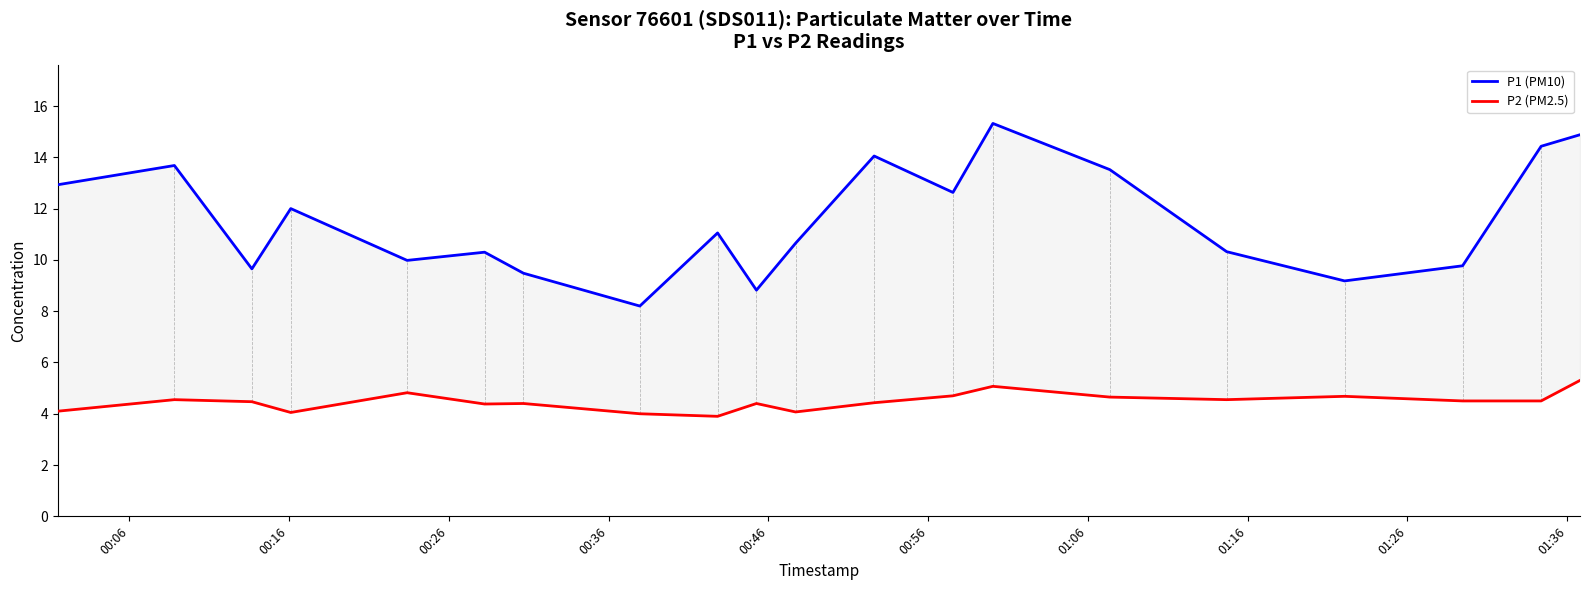

True or false: P1 (PM10) and P2 (PM2.5) intersect in this chart.

False